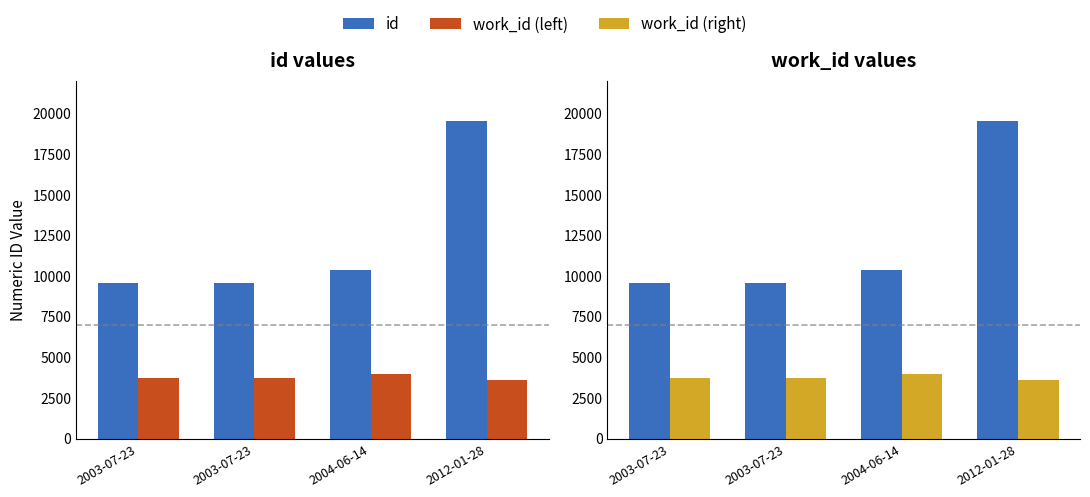

What is the maximum value shown in the chart?

19548